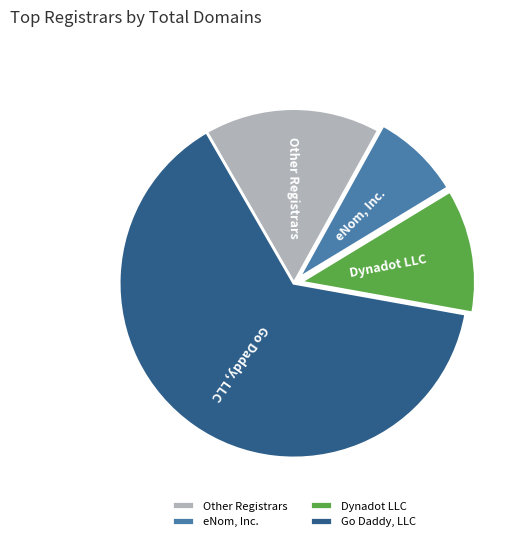

Does Go Daddy, LLC represent more than half of the total?

Yes